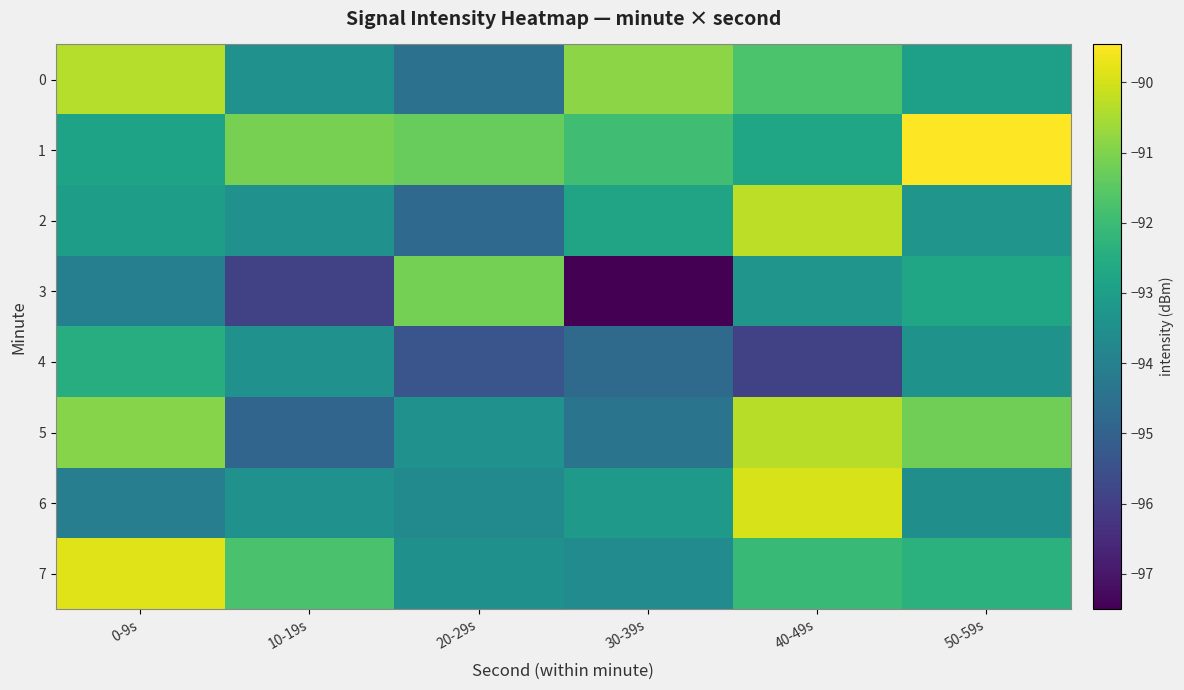

Reading right to left, extract all data points from this chart.

0: 50-59s=-93.0	40-49s=-91.7	30-39s=-90.8	20-29s=-94.5	10-19s=-93.4	0-9s=-90.4
1: 50-59s=-89.5	40-49s=-92.7	30-39s=-91.9	20-29s=-91.3	10-19s=-91.1	0-9s=-92.8
2: 50-59s=-93.3	40-49s=-90.3	30-39s=-92.8	20-29s=-94.8	10-19s=-93.4	0-9s=-93.0
3: 50-59s=-92.8	40-49s=-93.3	30-39s=-97.5	20-29s=-91.2	10-19s=-95.9	0-9s=-94.0
4: 50-59s=-93.4	40-49s=-96.0	30-39s=-94.7	20-29s=-95.4	10-19s=-93.4	0-9s=-92.5
5: 50-59s=-91.2	40-49s=-90.3	30-39s=-94.4	20-29s=-93.4	10-19s=-94.9	0-9s=-90.9
6: 50-59s=-93.5	40-49s=-90.0	30-39s=-93.2	20-29s=-93.6	10-19s=-93.4	0-9s=-94.1
7: 50-59s=-92.4	40-49s=-92.0	30-39s=-93.6	20-29s=-93.5	10-19s=-91.8	0-9s=-89.8